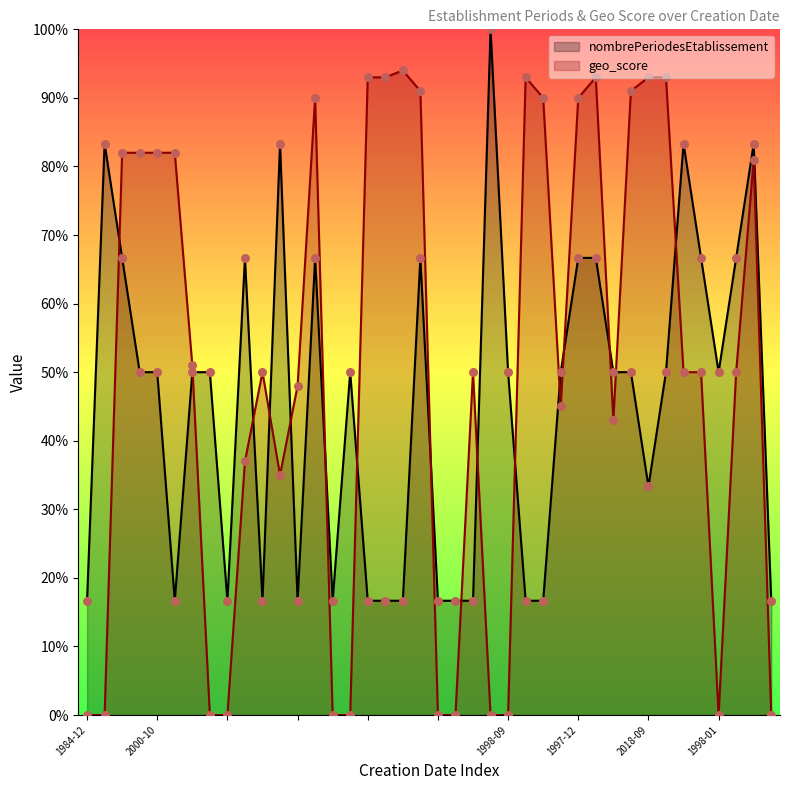

Which series reaches the maximum Y coordinate?

nombrePeriodesEtablissement